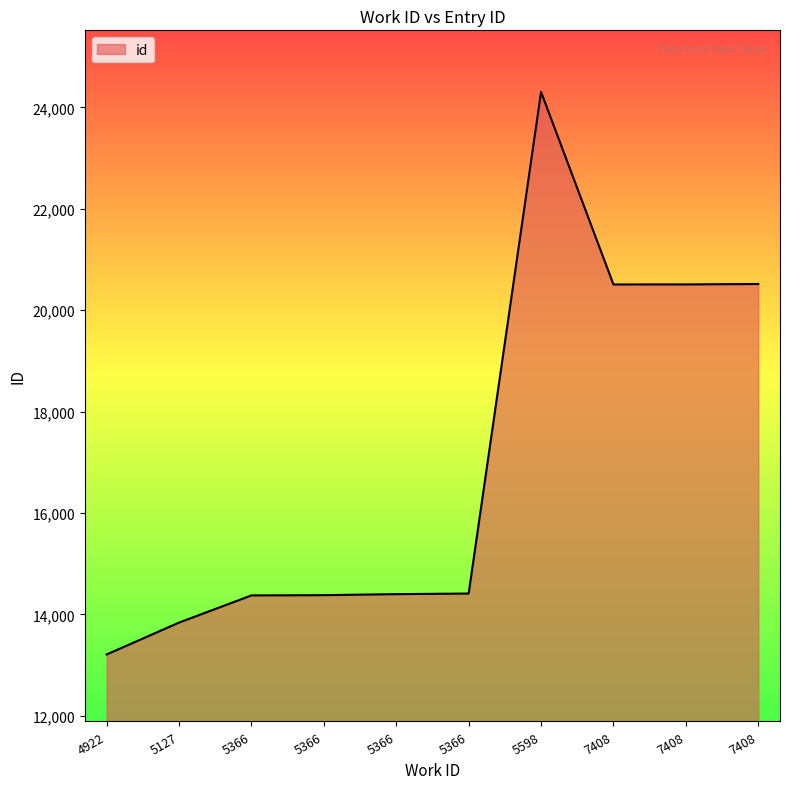

What is the ratio of the value at 5366 to the value at 7408?

0.7